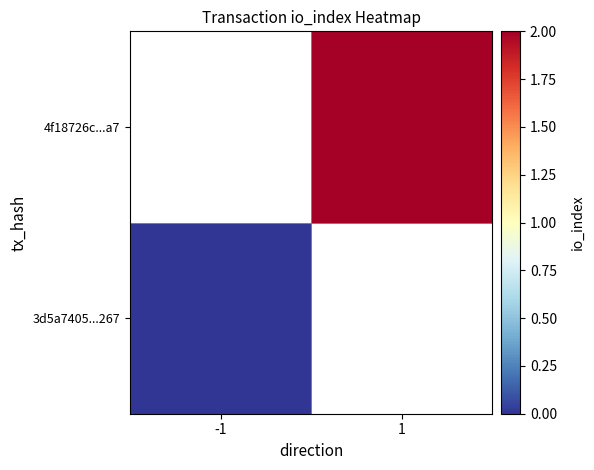

Where is 3d5a7405...267 nearest to the value 0?

-1